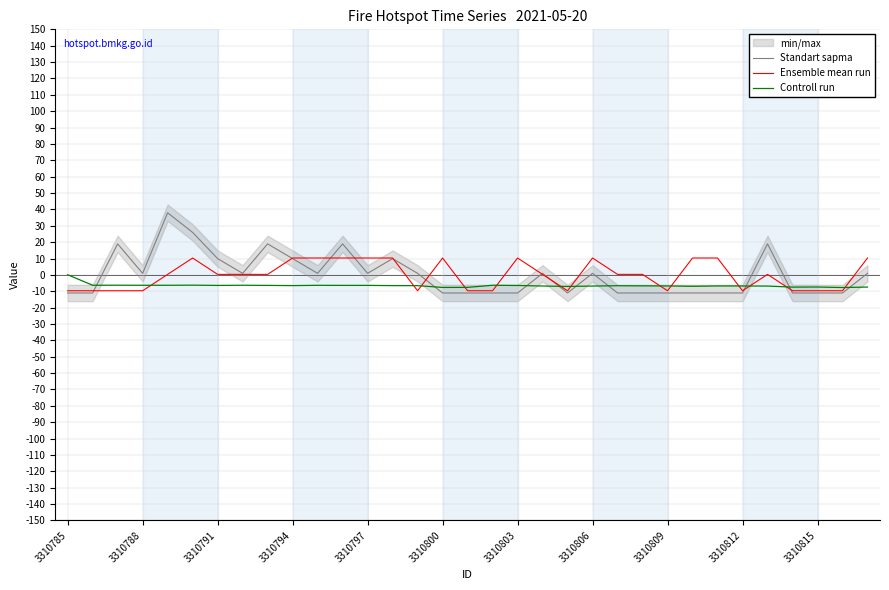

True or false: Controll run has a value of -8.9 at 26.

False